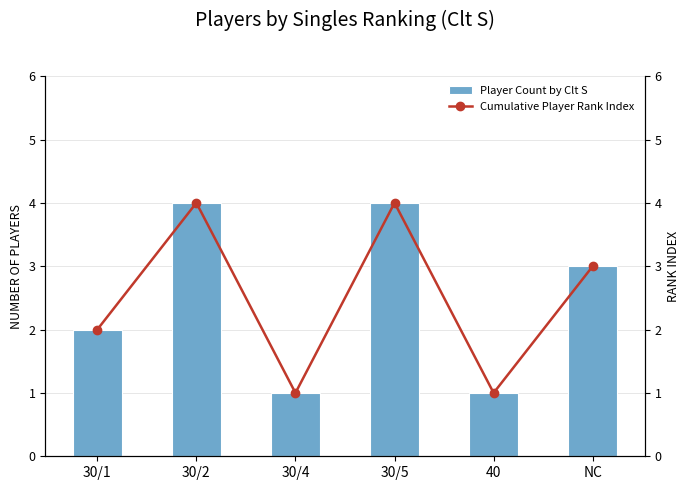

Reading right to left, transcribe all the data shown in this chart.

Player Count by Clt S: 3	1	4	1	4	2
Cumulative Player Rank Index: 3	1	4	1	4	2